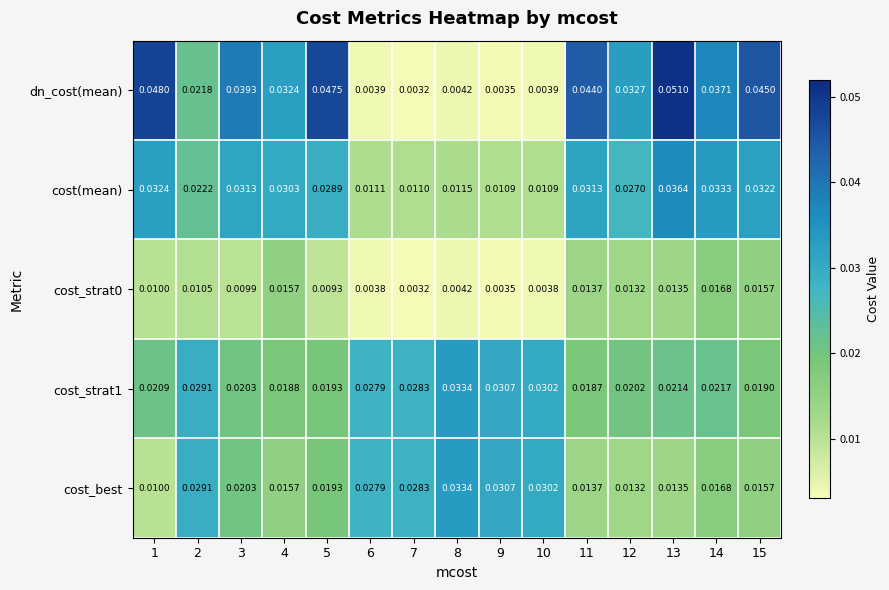

Which series has the largest total across all categories?

dn_cost(mean)